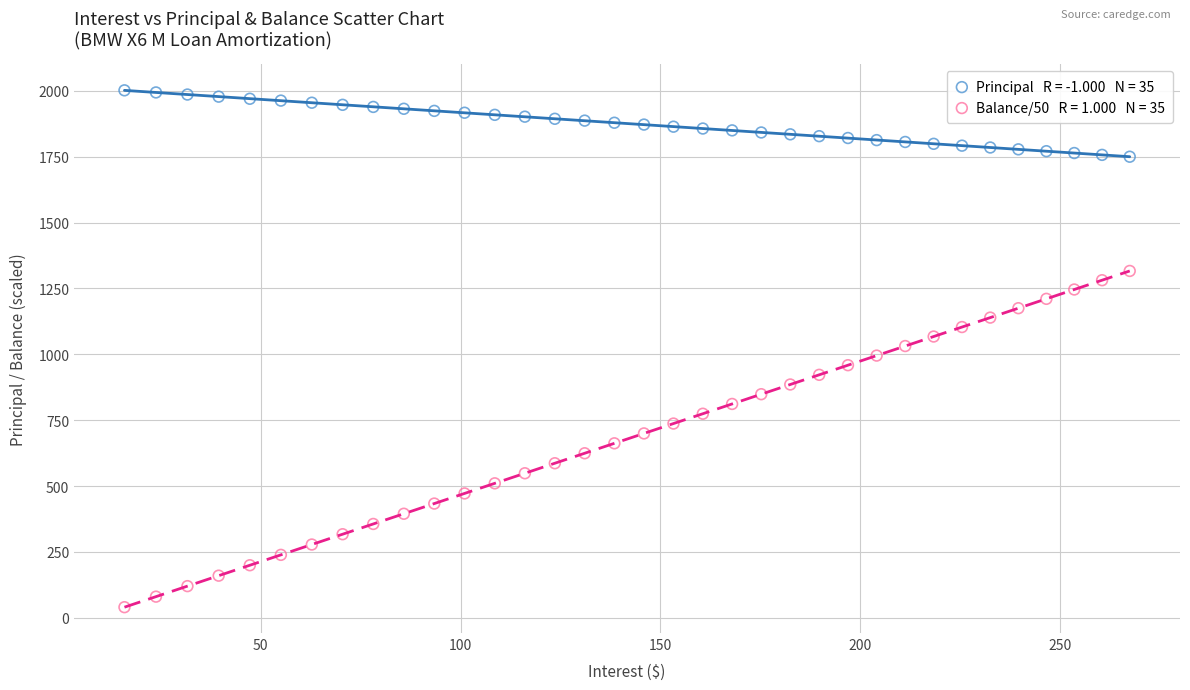

Across all data points, what is the range of X values (max minus min)?

251.6